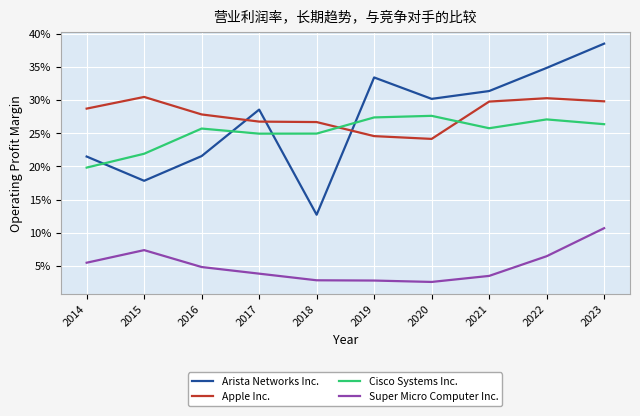

Which series has the largest total across all categories?

Apple Inc.